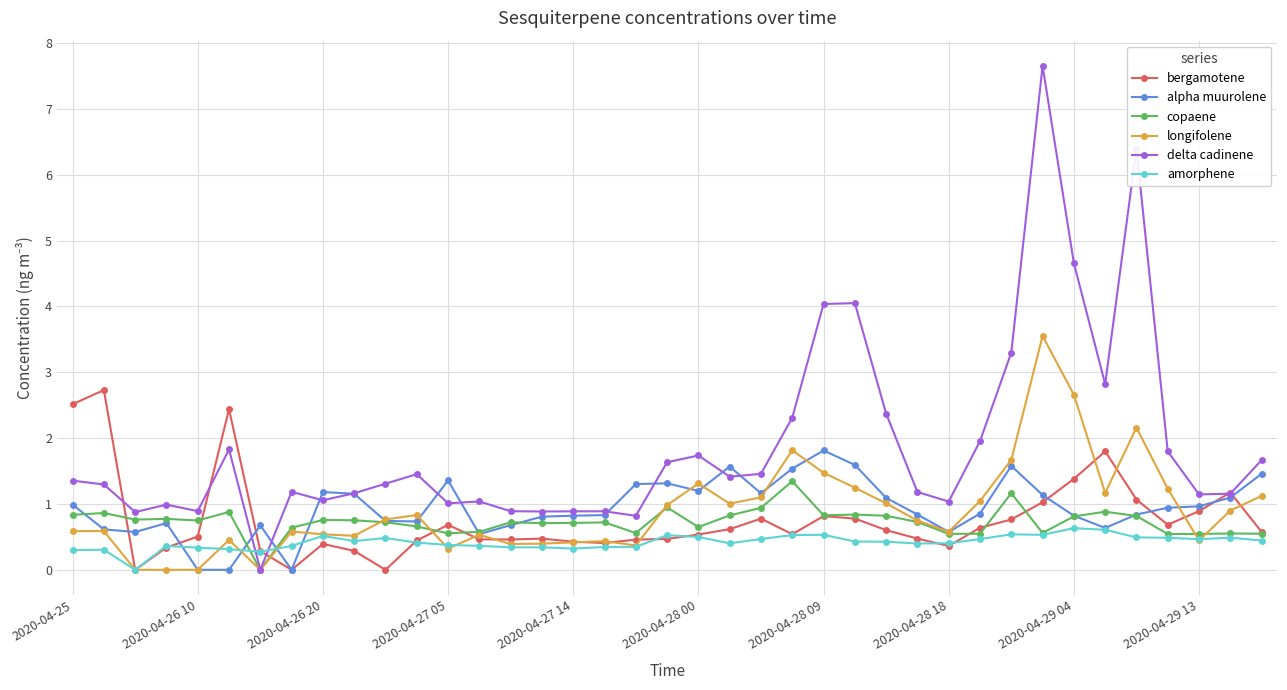

What is the highest value of the copaene series?

1.3